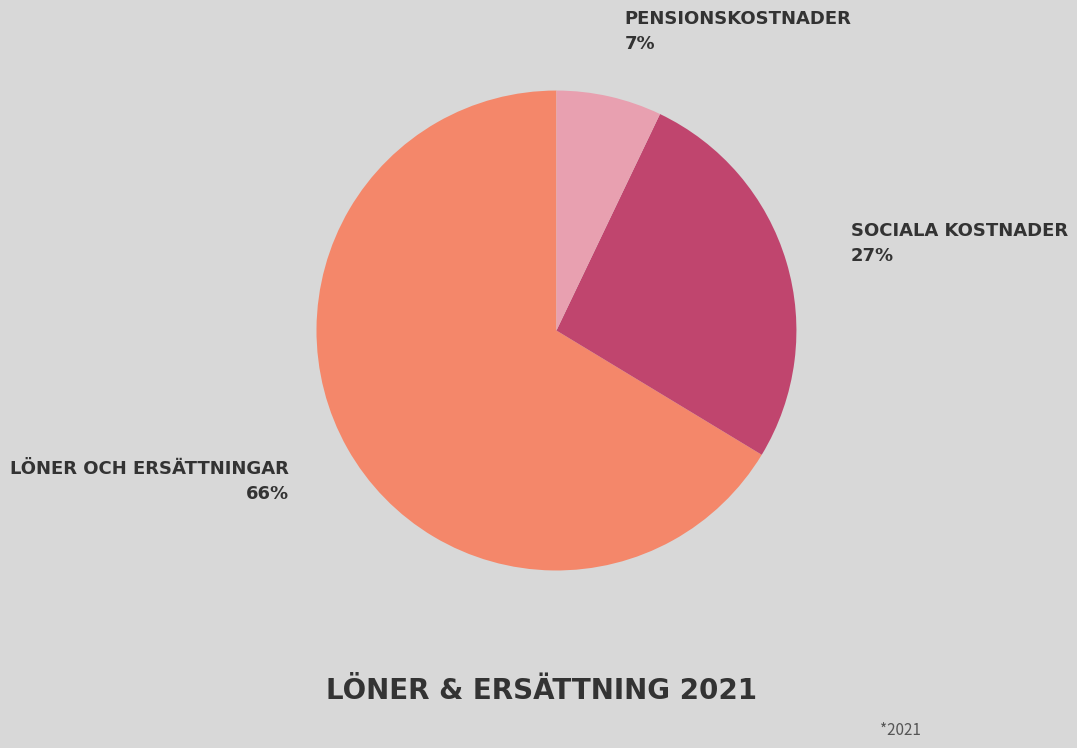

Is there any slice that represents more than half of the pie?

Yes